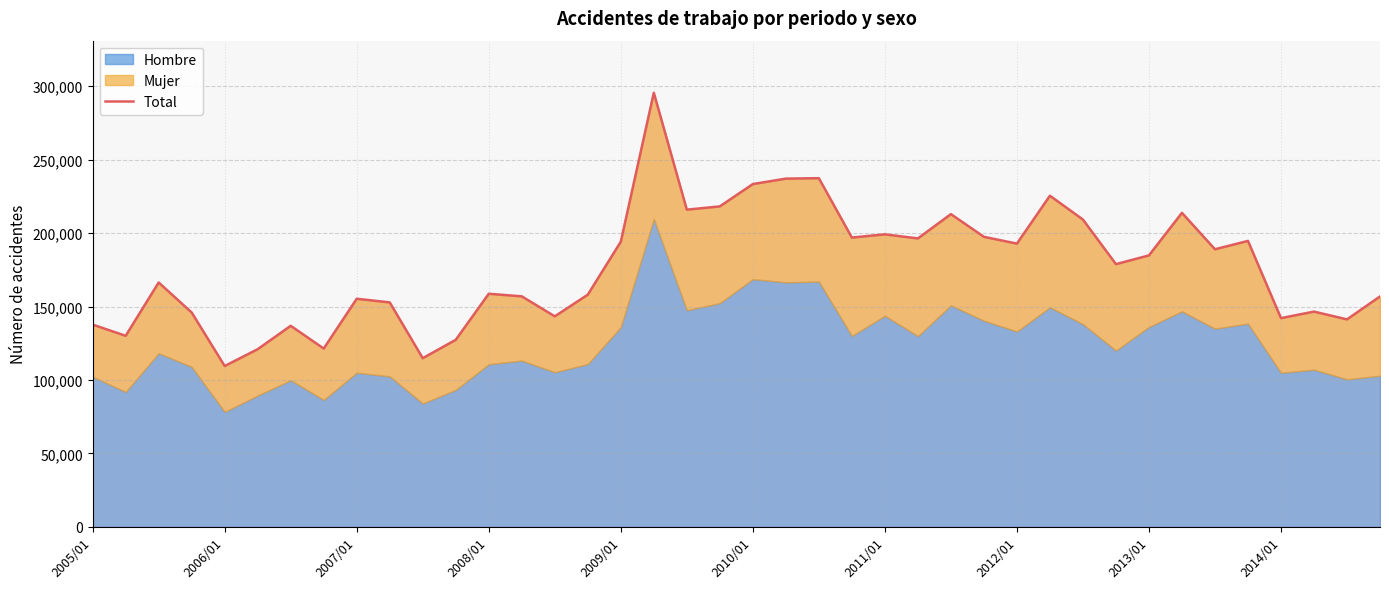

Is it true that the value at 2006/01 is 185095?

False